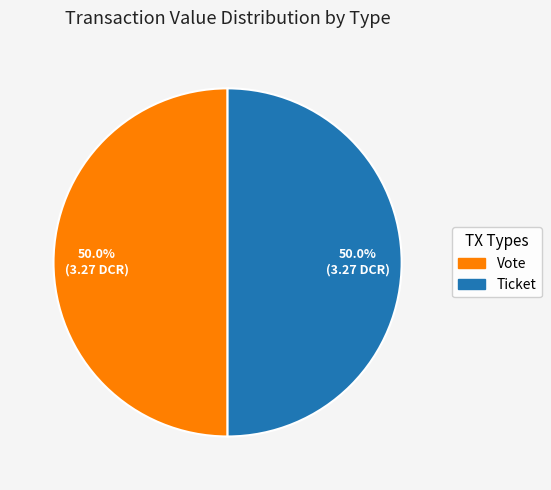

To the nearest percent, what is the average slice percentage?

50%